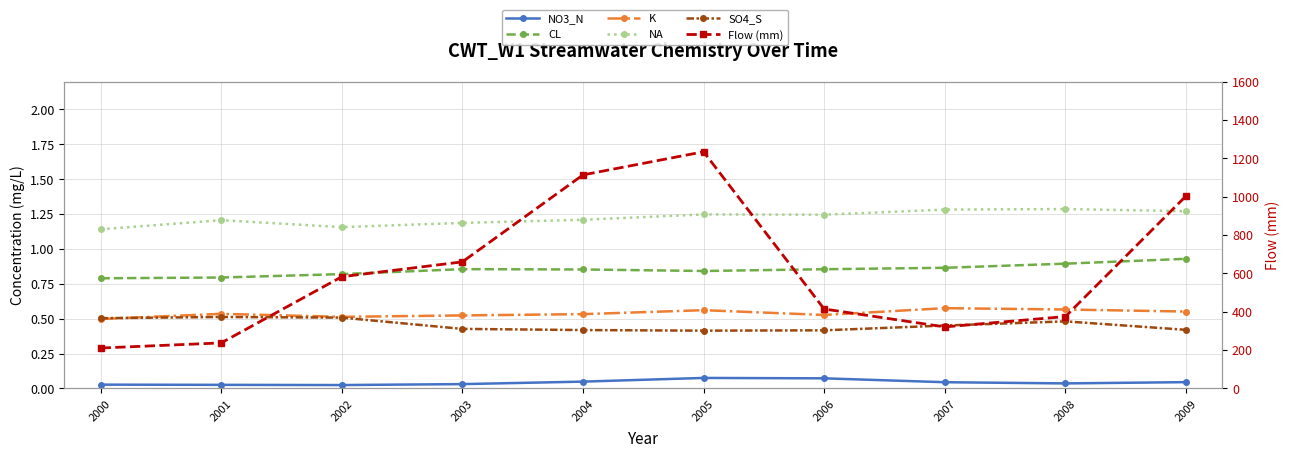

What are all the series names shown in the legend?

NO3_N, CL, K, NA, SO4_S, Flow (mm)